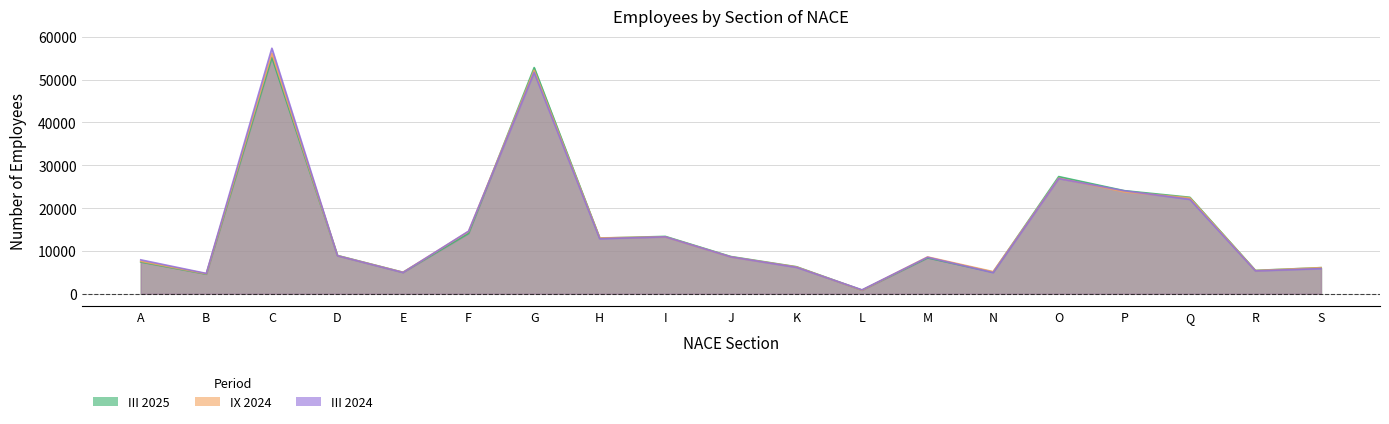

What is the greatest value displayed?

57325